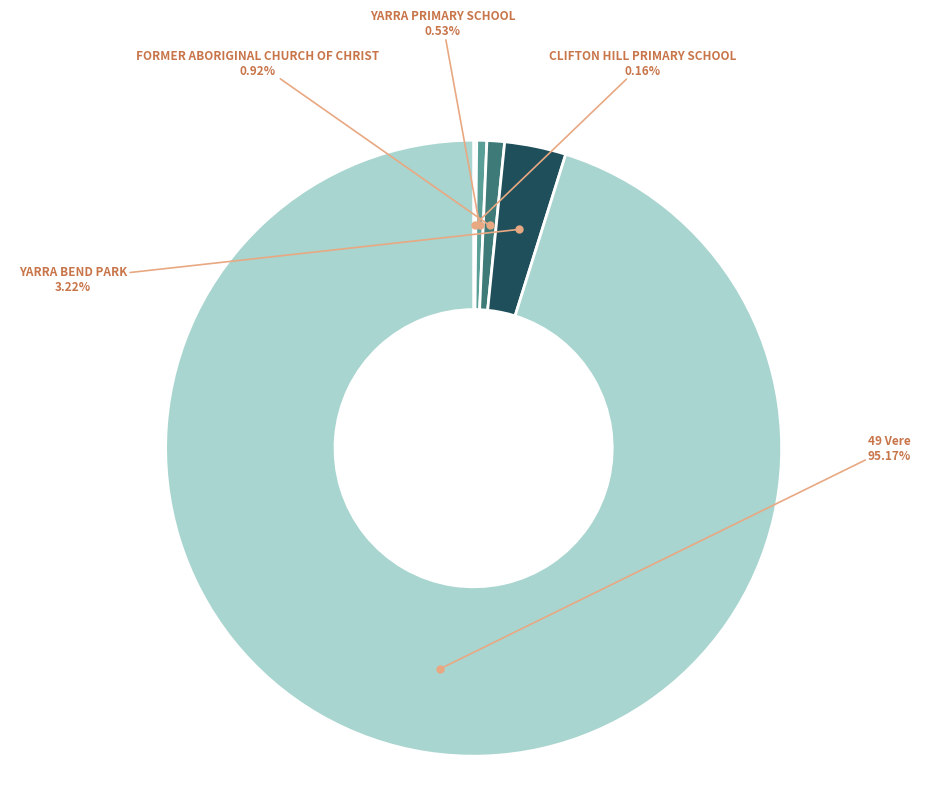

Which slice is the largest?

49 Vere